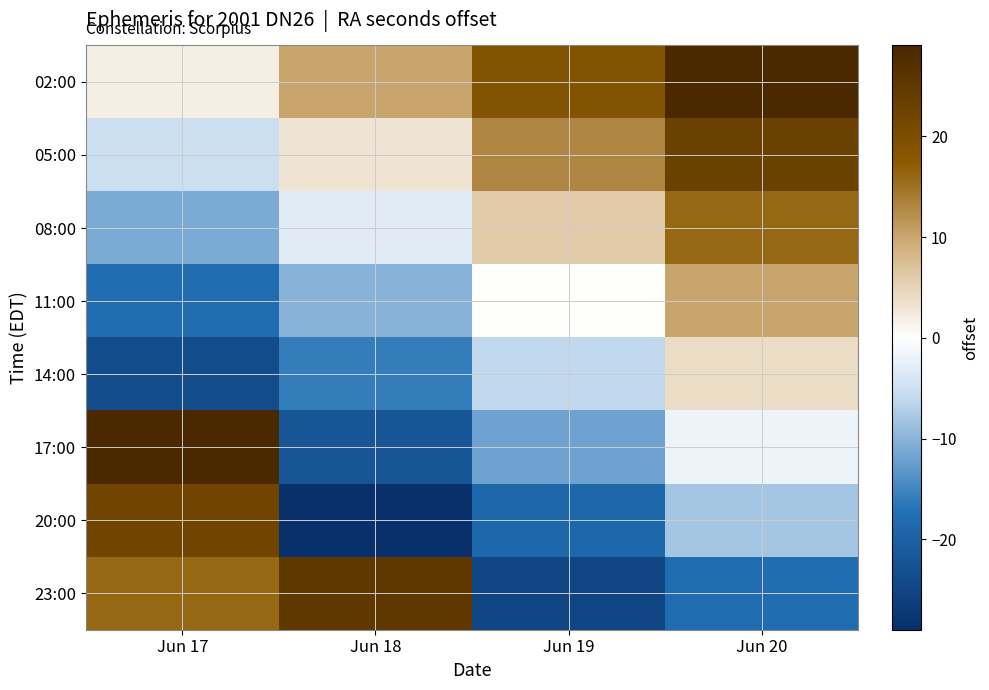

Which has a higher value, Jun 20 or Jun 17?

Jun 20